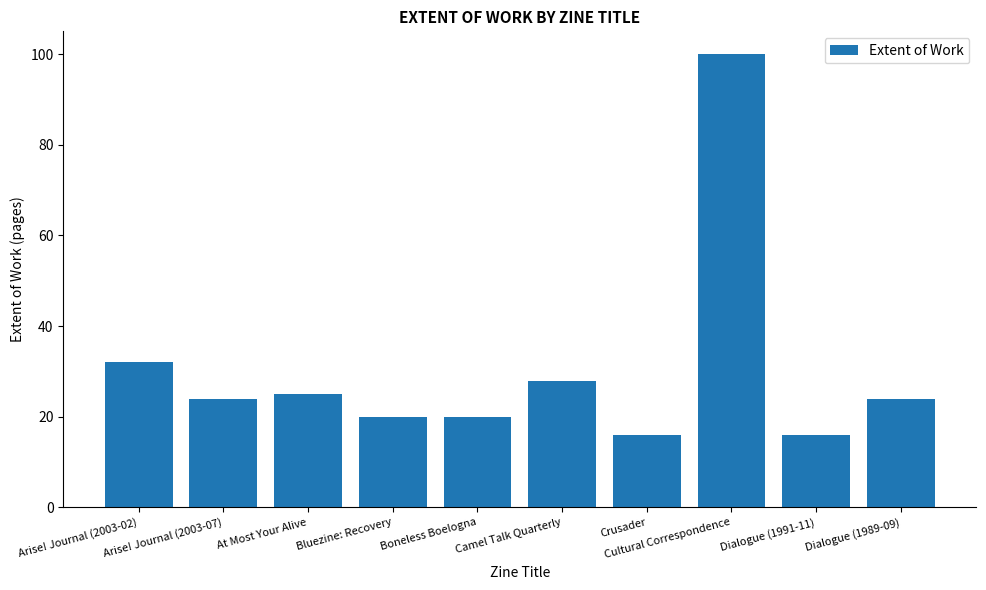

Which category has the highest value across all series?

Cultural Correspondence